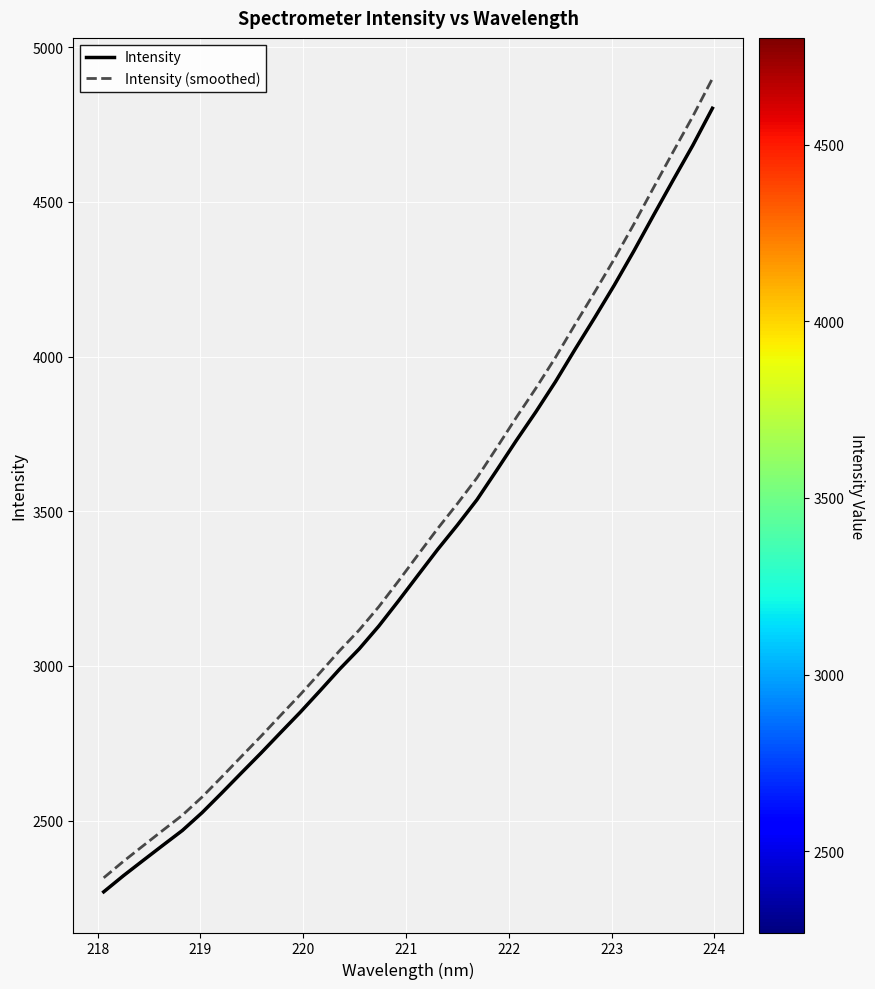

Which series has the widest spread of values?

Intensity (smoothed)